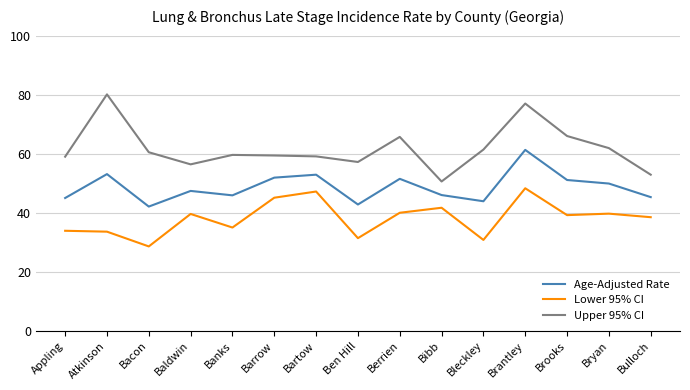

What is the total value across all series at Bulloch?

136.7